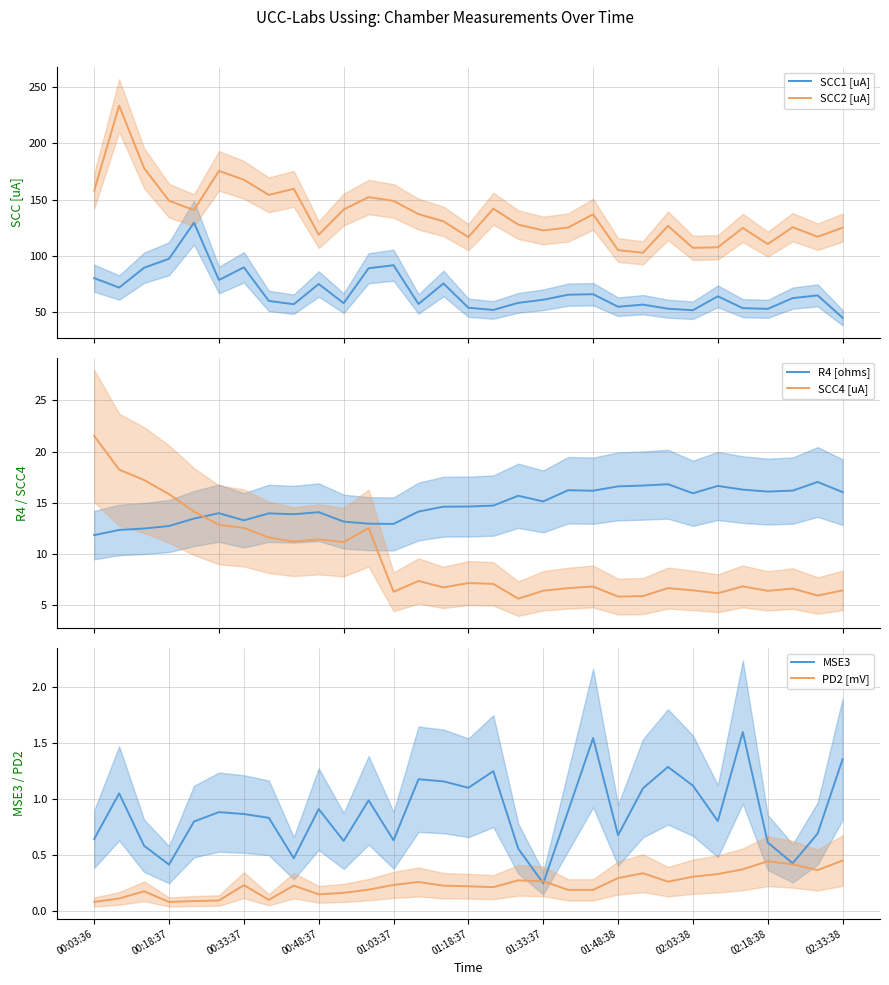

What is the highest value of the SCC2 [uA] series?

233.6